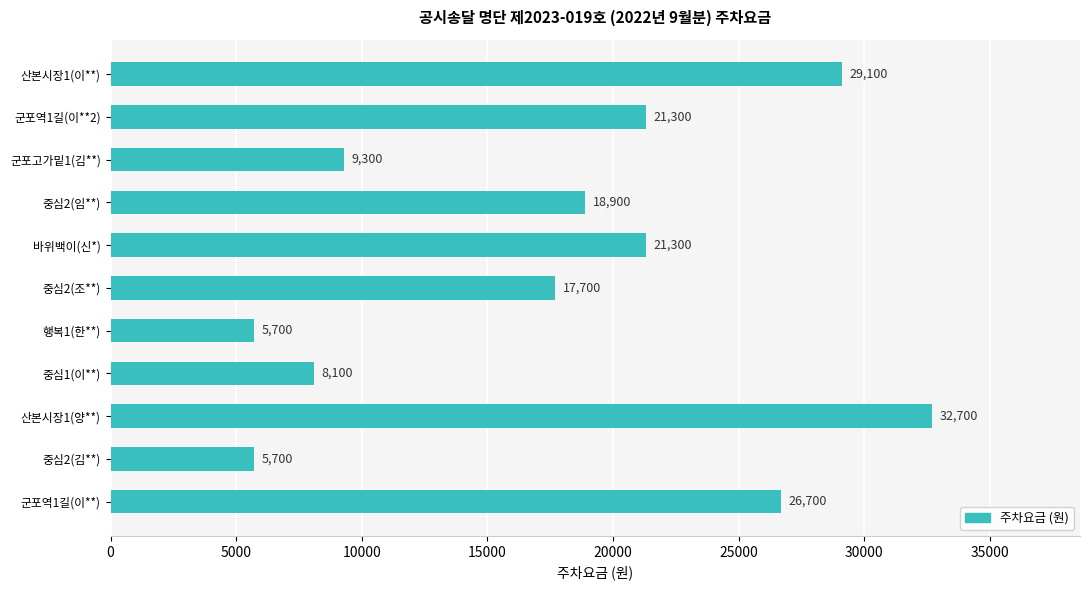

The chart shows a value of 5700 at 중심2(김**). True or false?

True